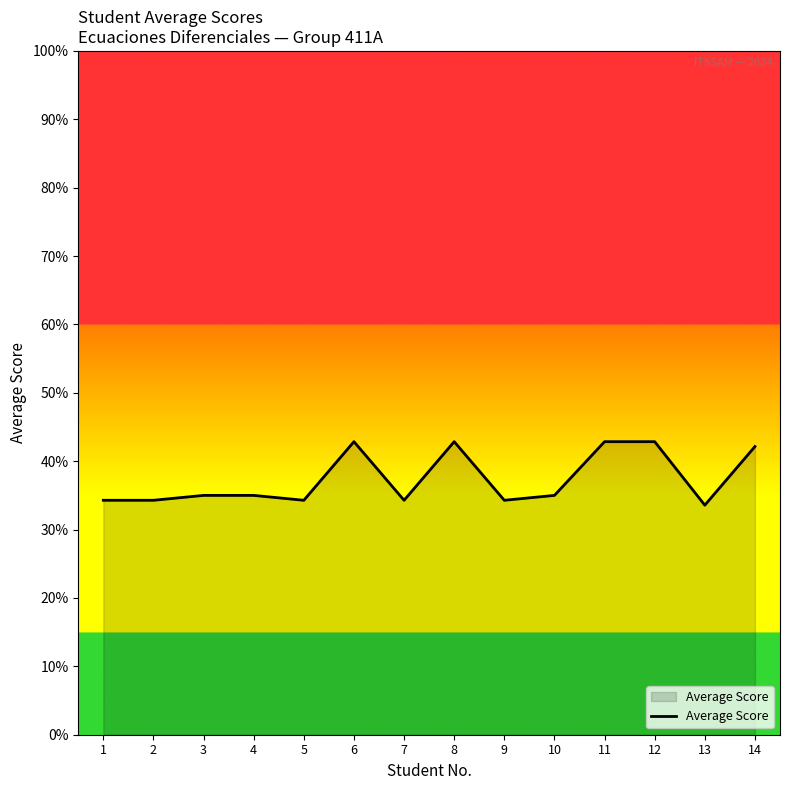

How many lines are shown in the chart?

1